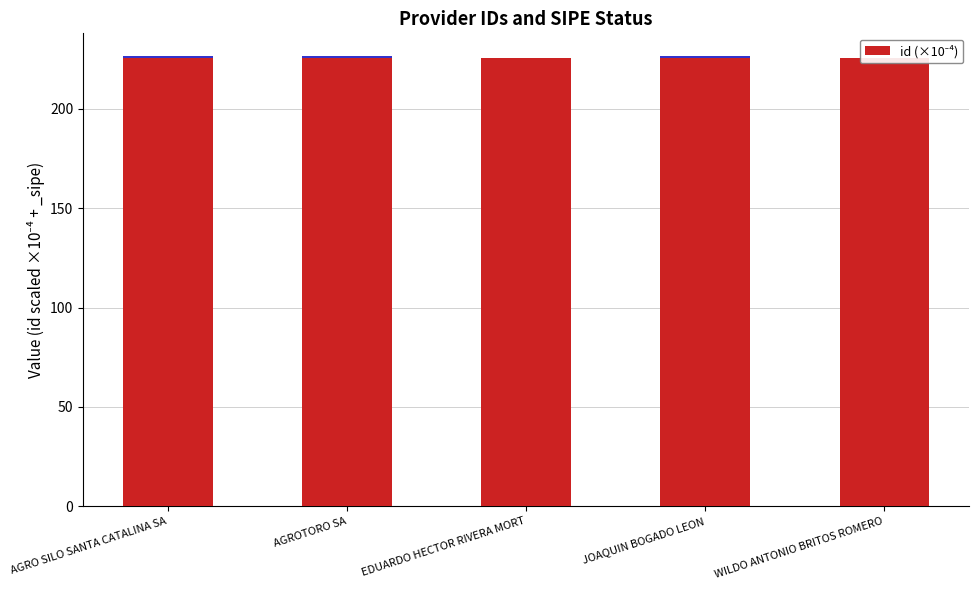

Is it true that the value at EDUARDO HECTOR RIVERA MORT is 225.7?

True